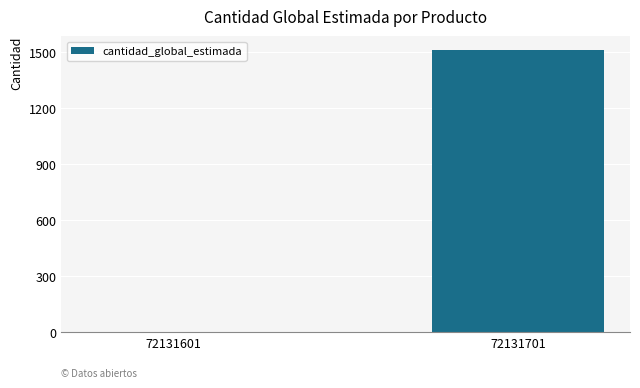

How many distinct data groups are displayed?

1